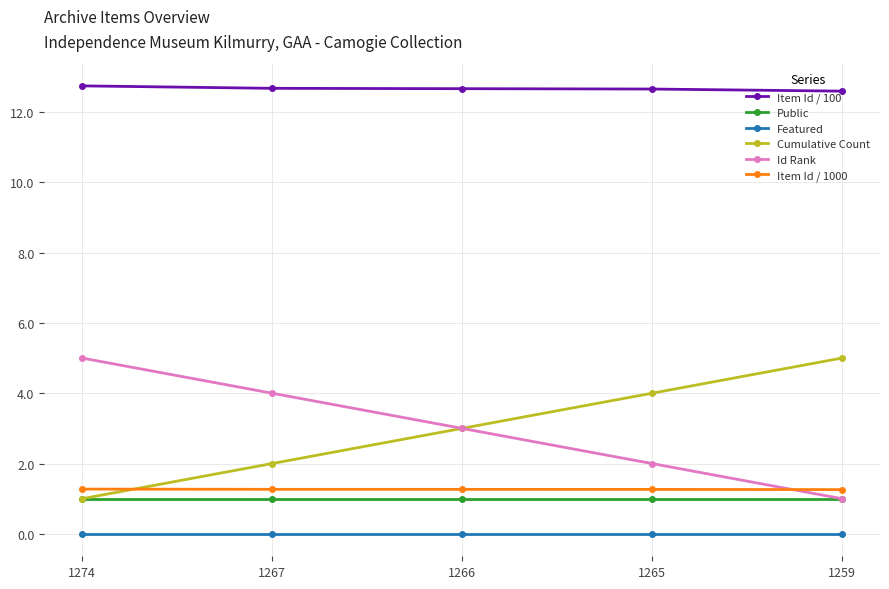

True or false: Item Id / 100 and Item Id / 1000 intersect in this chart.

False